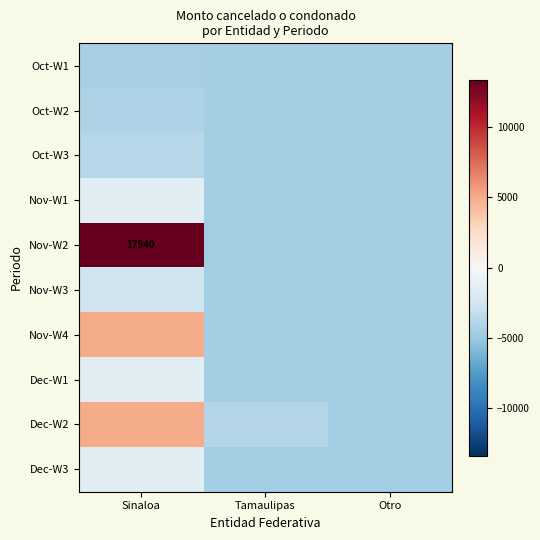

Where is Nov-W3 nearest to the value -3586?

Sinaloa